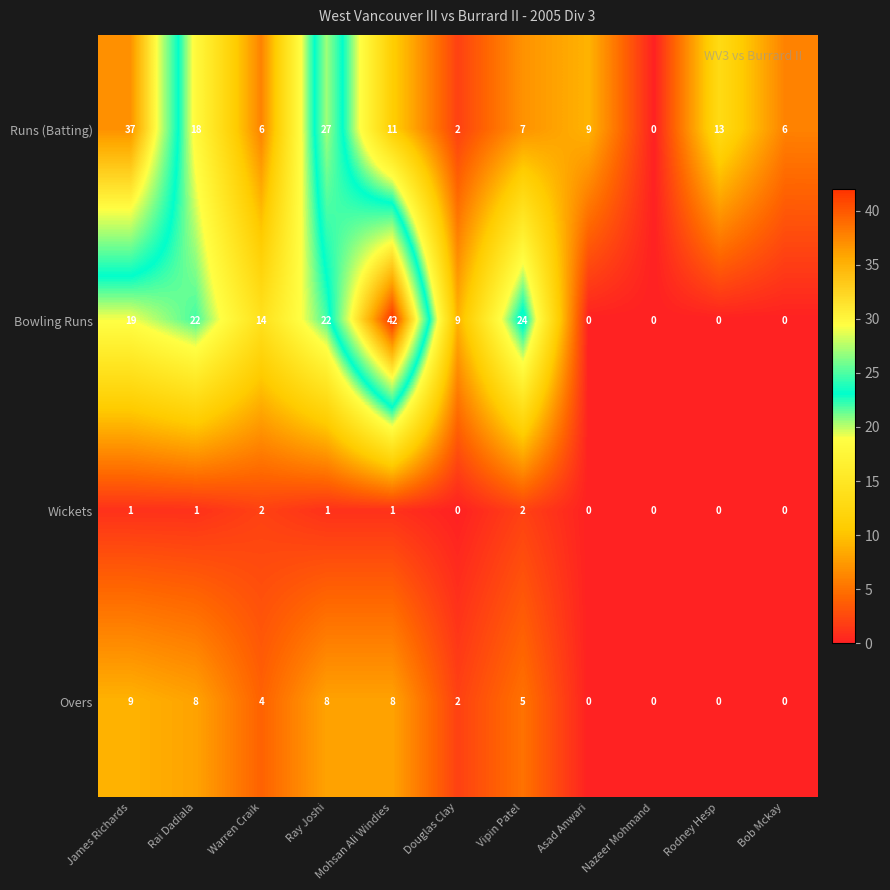

Read the Runs (Batting) value at Vipin Patel, to the nearest 5.

5